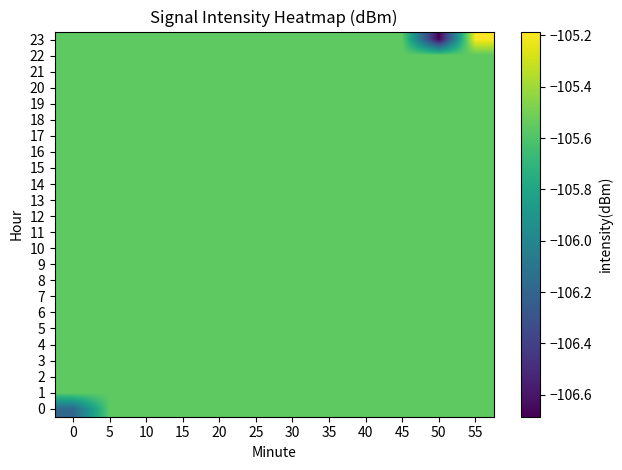

Which series has the widest spread of values?

23